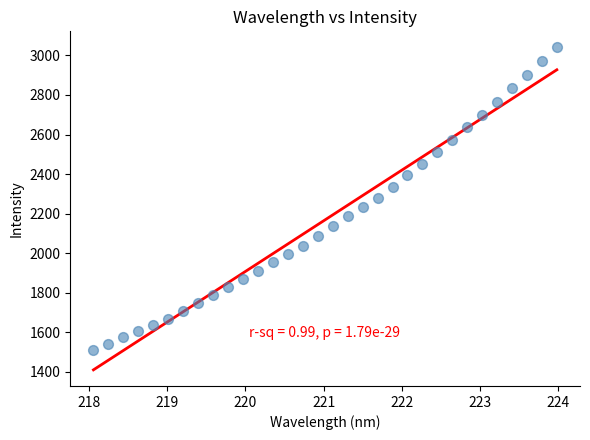

What is the range of Y values (max minus min)?

1526.9